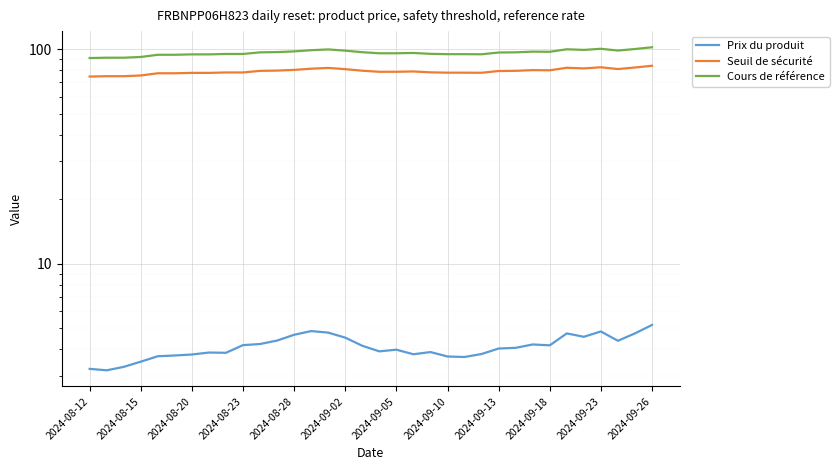

Reading left to right, what are all the values shown in this chart?

Prix du produit: 3.2	3.2	3.3	3.5	3.7	3.7	3.8	3.9	3.9	4.2	4.2	4.4	4.7	4.9	4.8	4.5	4.2	3.9	4.0	3.8	3.9	3.7	3.7	3.8	4.0	4.1	4.2	4.2	4.7	4.6	4.8	4.4	4.7	5.2
Seuil de sécurité: 74.6	74.8	74.8	75.4	77.2	77.2	77.6	77.6	77.9	77.9	79.3	79.5	80.1	81.1	81.8	80.7	79.4	78.5	78.5	78.8	78.0	77.7	77.7	77.7	79.1	79.3	79.9	79.8	81.9	81.4	82.4	80.8	82.2	83.7
Cours de référence: 90.9	91.3	91.3	92.0	94.2	94.2	94.6	94.6	95.0	95.0	96.7	96.9	97.7	98.9	99.8	98.4	96.8	95.7	95.7	96.0	95.1	94.8	94.8	94.7	96.5	96.7	97.4	97.3	99.9	99.2	100.5	98.6	100.2	102.1